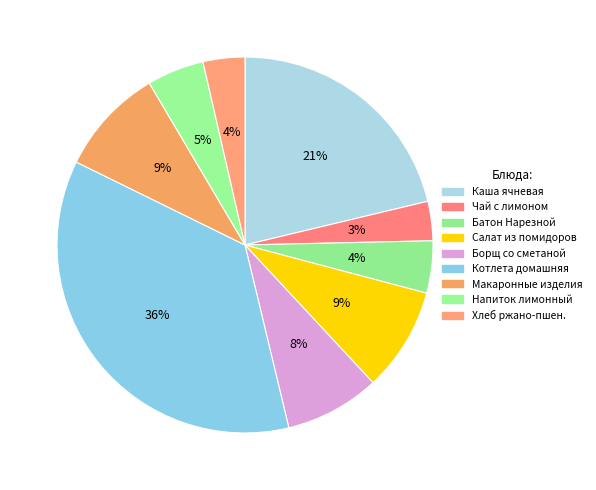

Count the number of slices in the pie.

9